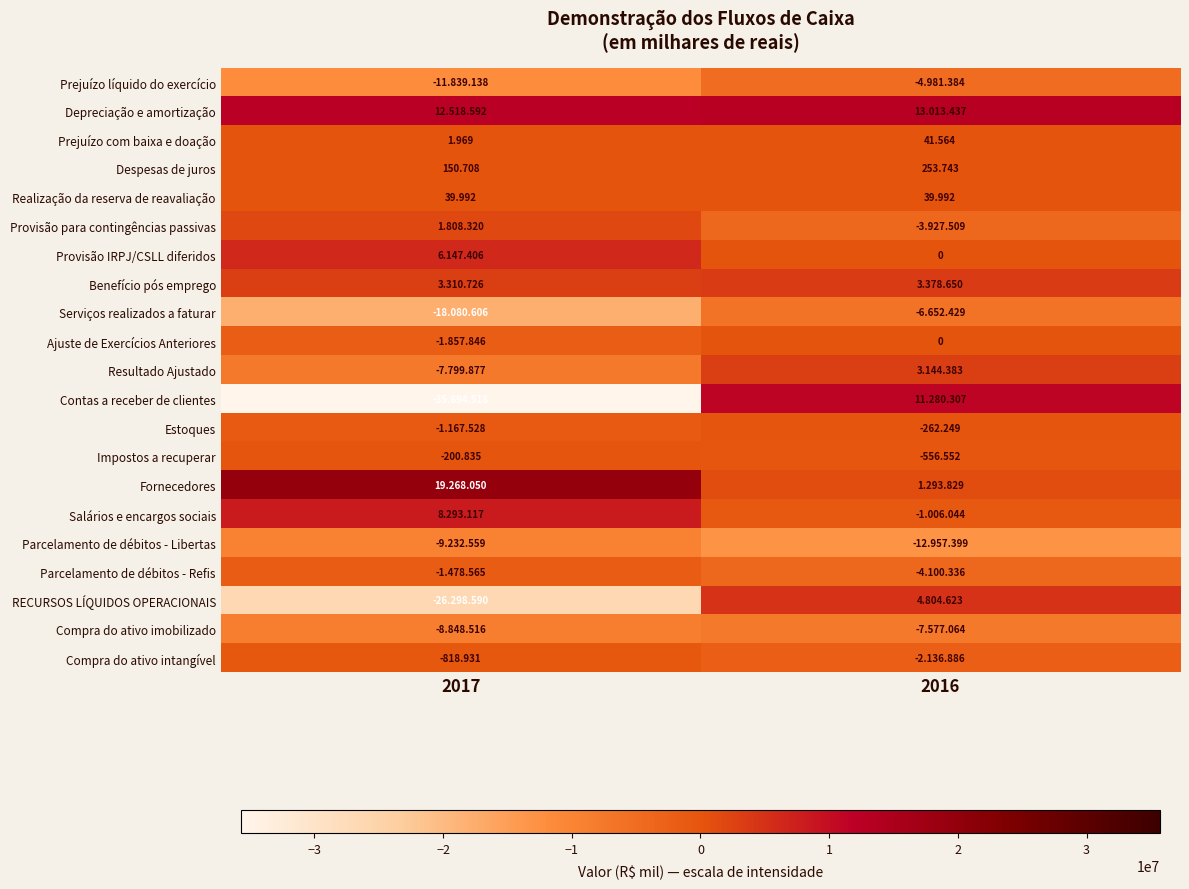

Which series changed the most between 2017 and 2016?

Contas a receber de clientes